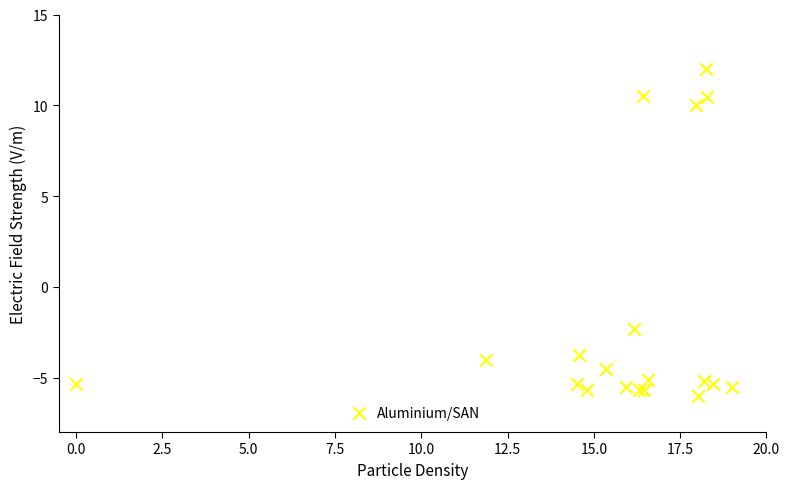

What Y value in the scatter plot is closest to 3?

-2.3